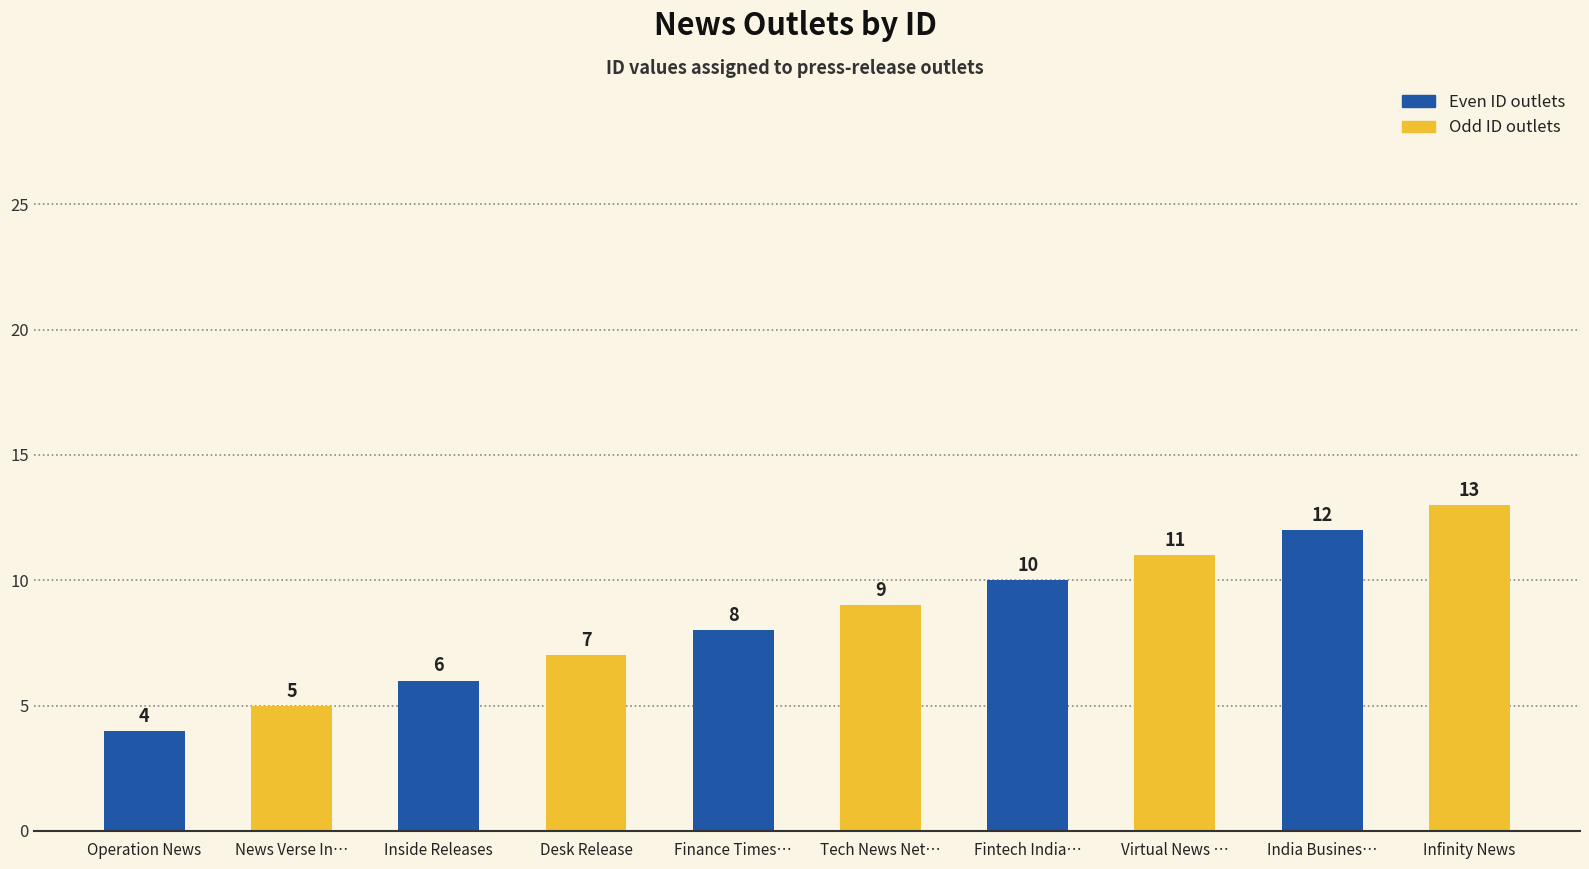

What is the difference between the maximum and minimum values in the Even ID outlets series?

8